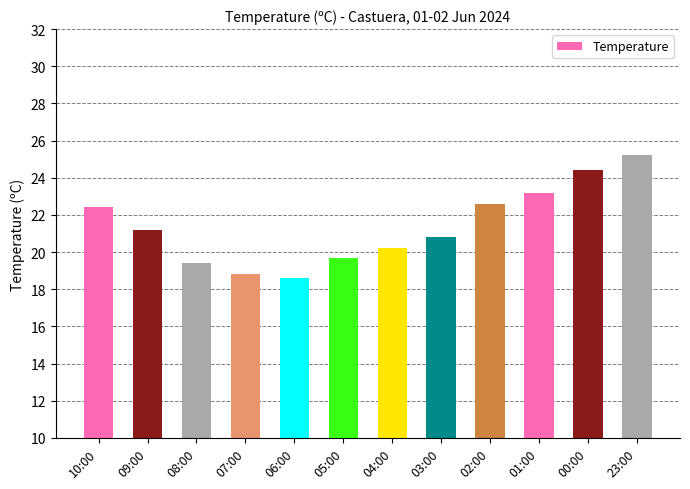

Reading left to right, extract all data points from this chart.

22.4	21.2	19.4	18.8	18.6	19.7	20.2	20.8	22.6	23.2	24.4	25.2